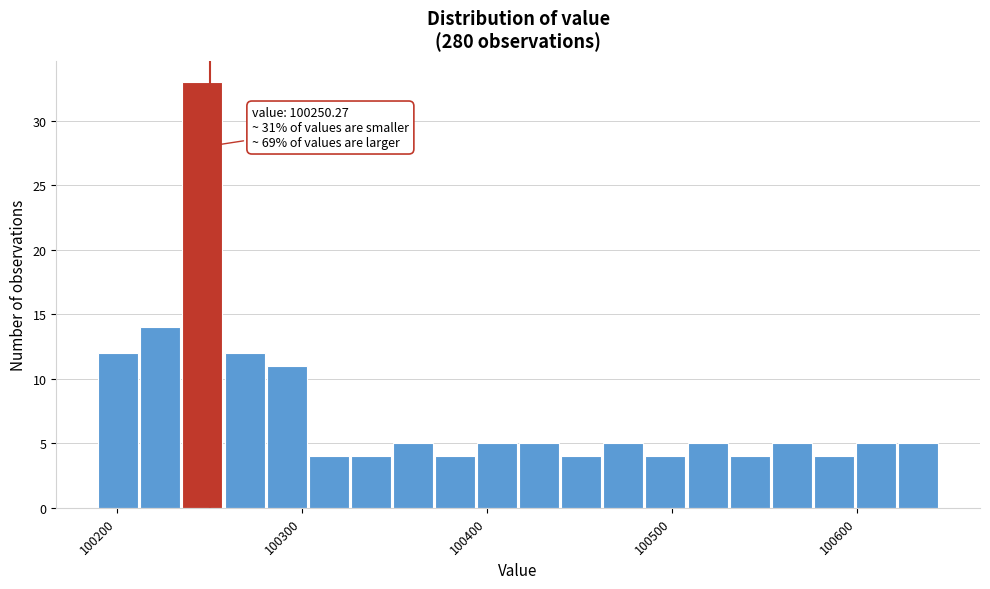

Read against the x-axis, roughly where is the centre of the tallest bar?

100250